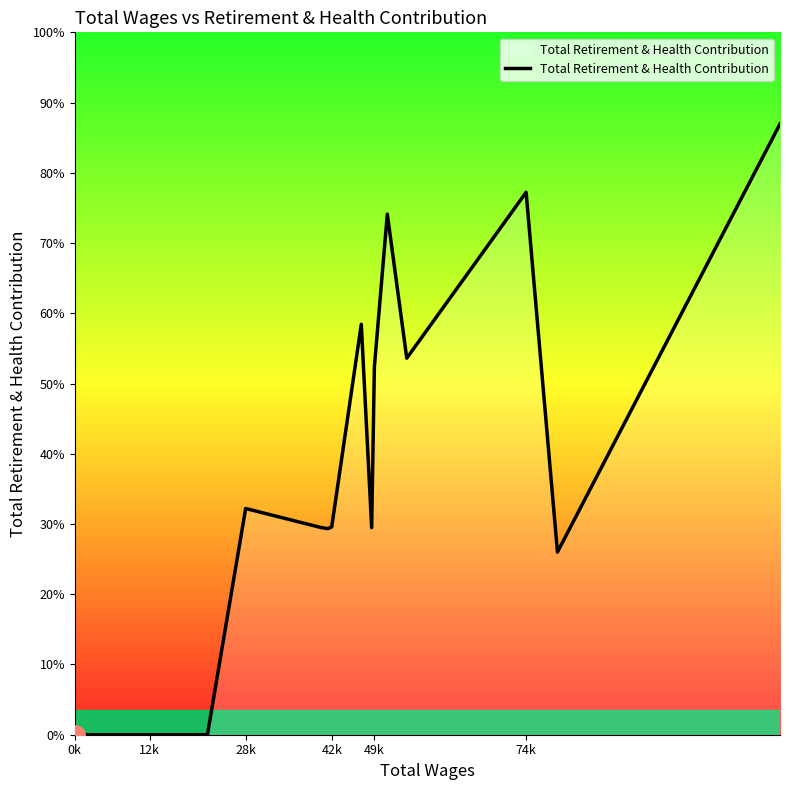

How many interior local valleys (lower than both neighbors) does the data have?

4